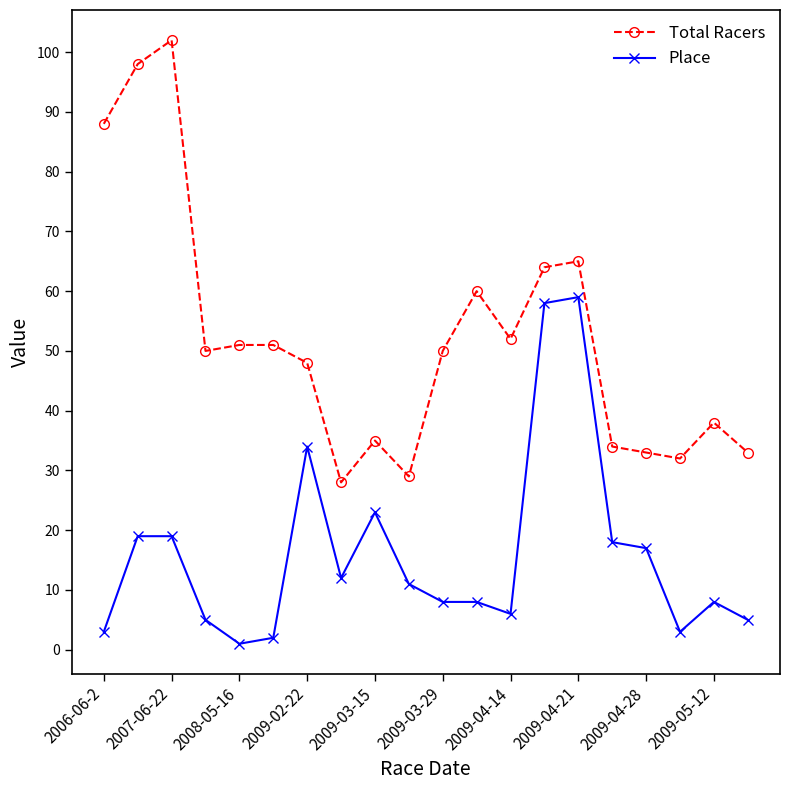

What is the average value of the Place series?

16